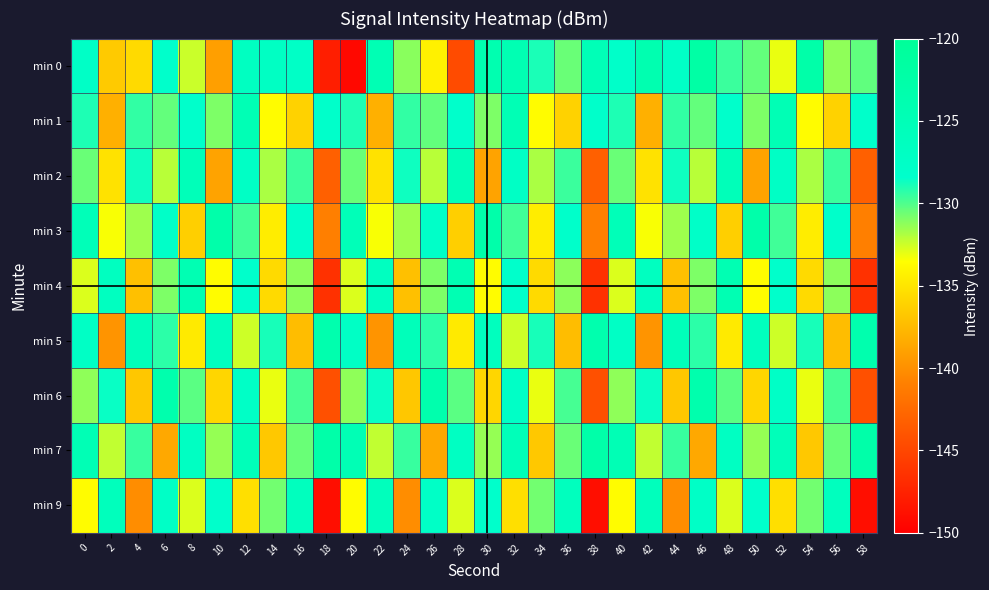

List the series in order of their peak value, highest first.

min 0, min 7, min 3, min 6, min 5, min 4, min 1, min 2, min 9